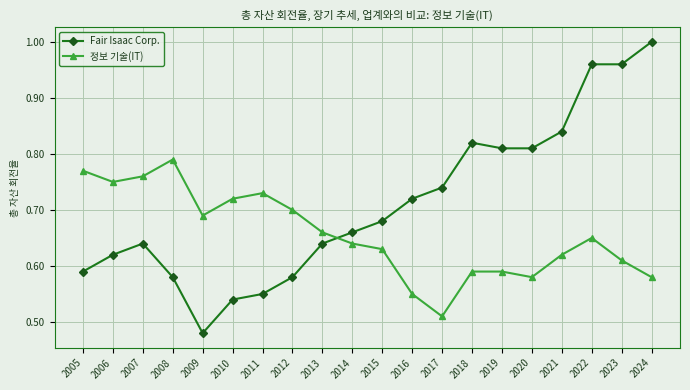

Where do Fair Isaac Corp. and 정보 기술(IT) first cross each other?

2013 and 2014